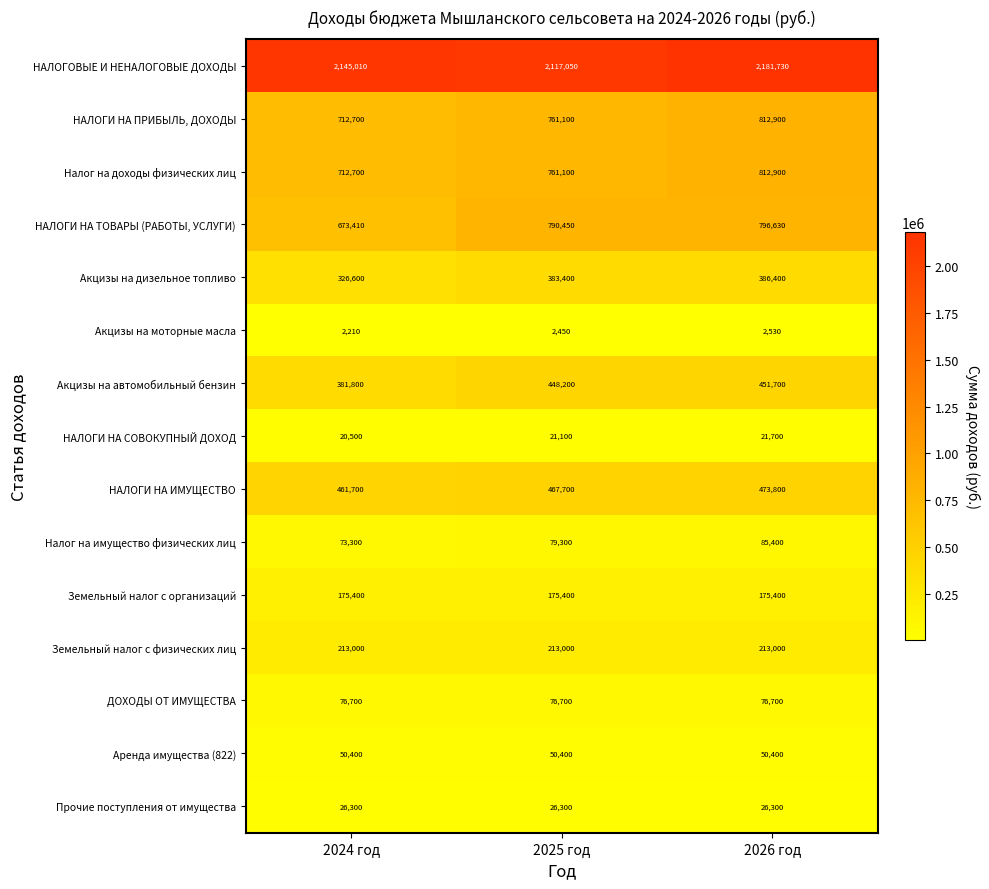

How many distinct data groups are displayed?

15